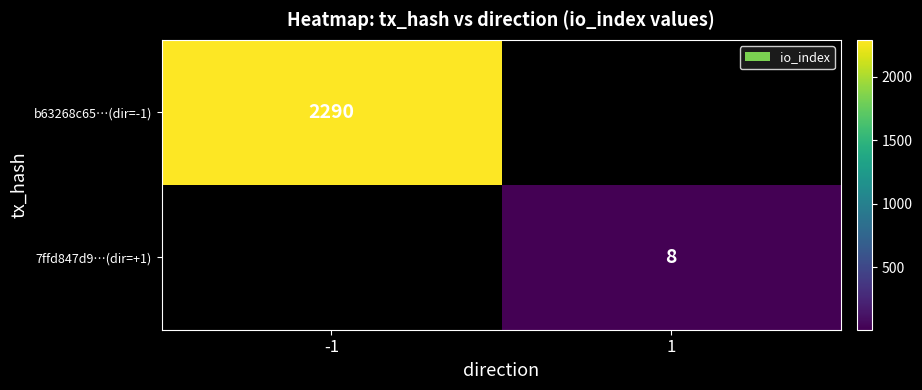

Count the number of data series in this chart.

2